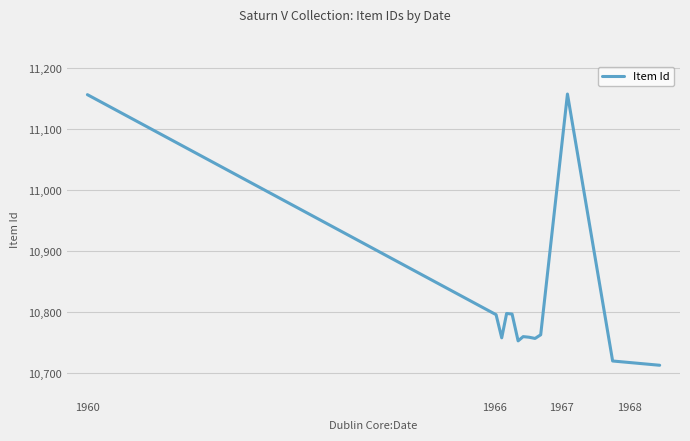

What is the maximum value shown in the chart?

11158